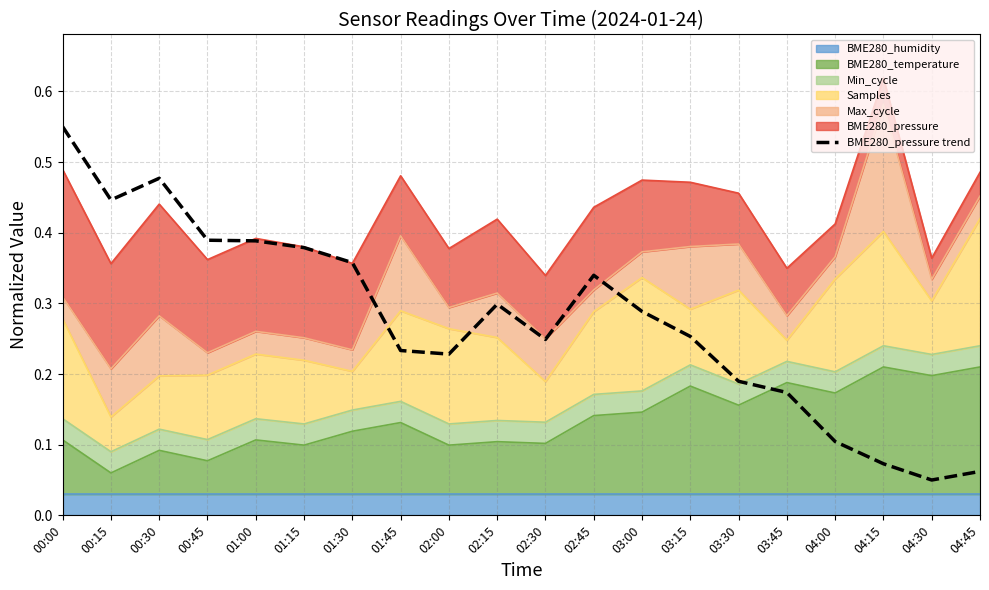

What is the difference between the second highest and second lowest values?

0.4